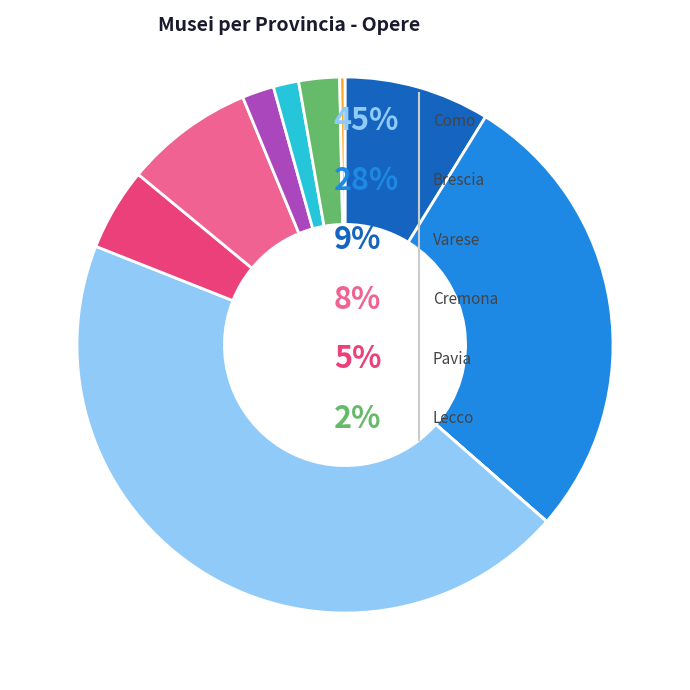

Does any single category account for the majority?

No